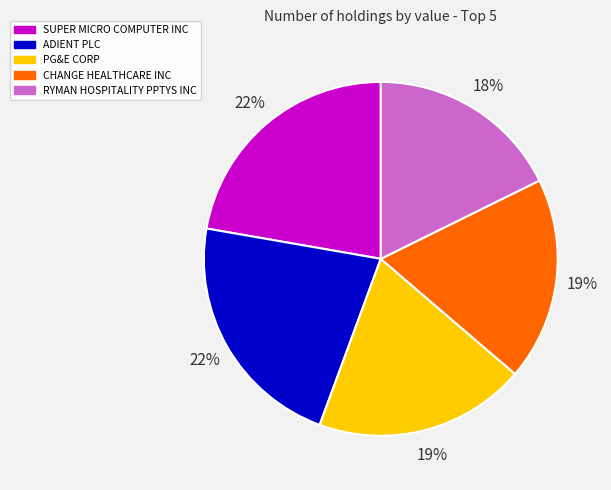

To the nearest percent, what is the difference between the ADIENT PLC and RYMAN HOSPITALITY PPTYS INC slice percentages?

4%